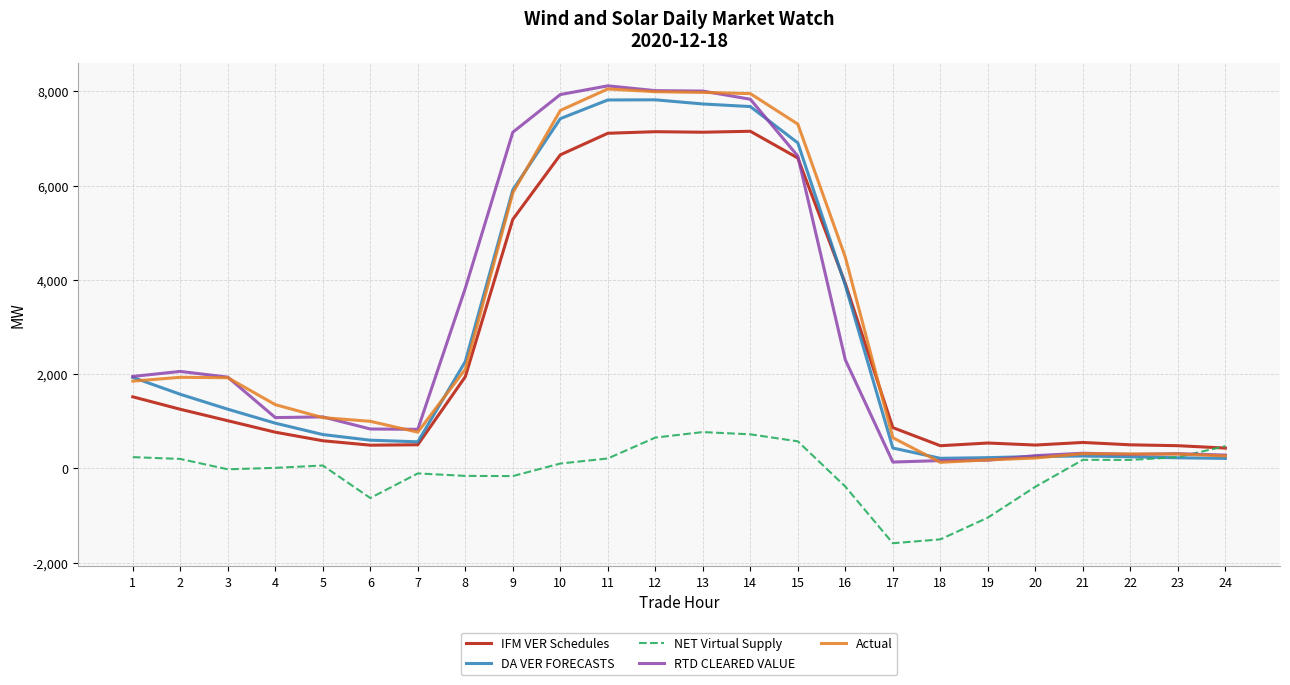

How many lines are shown in the chart?

5